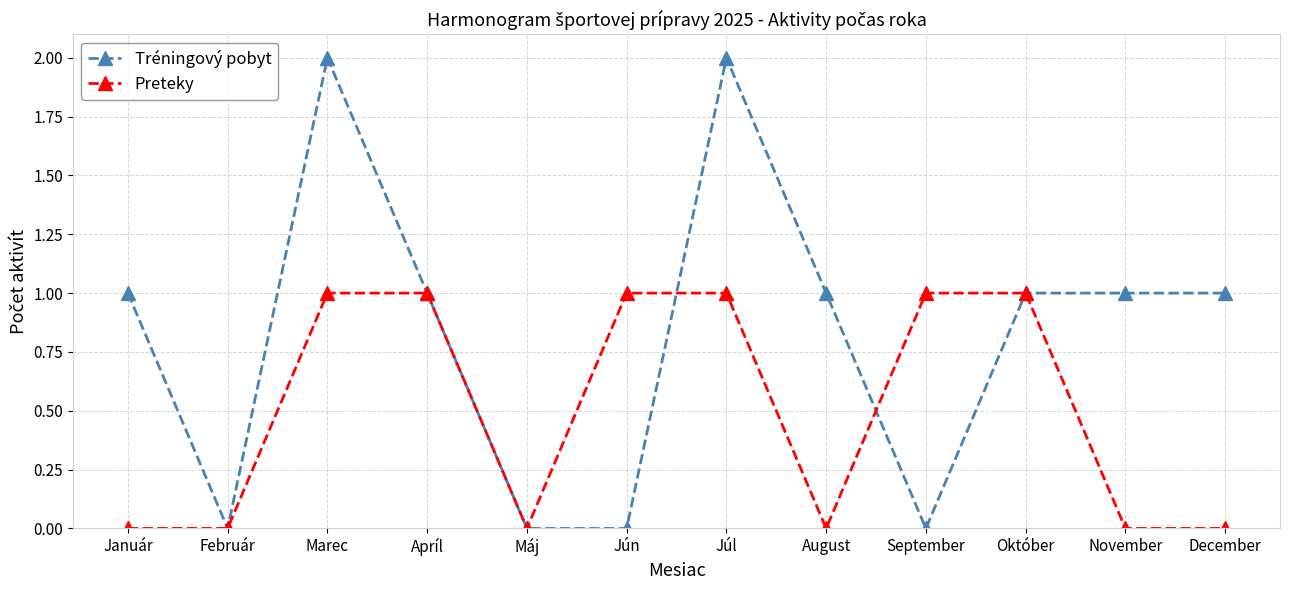

Rank the series by their average value, from highest to lowest.

Tréningový pobyt, Preteky